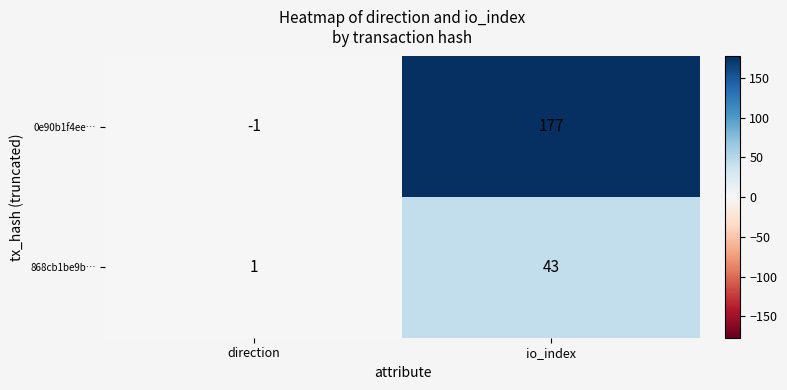

What is the difference between the highest and lowest values at io_index?

134